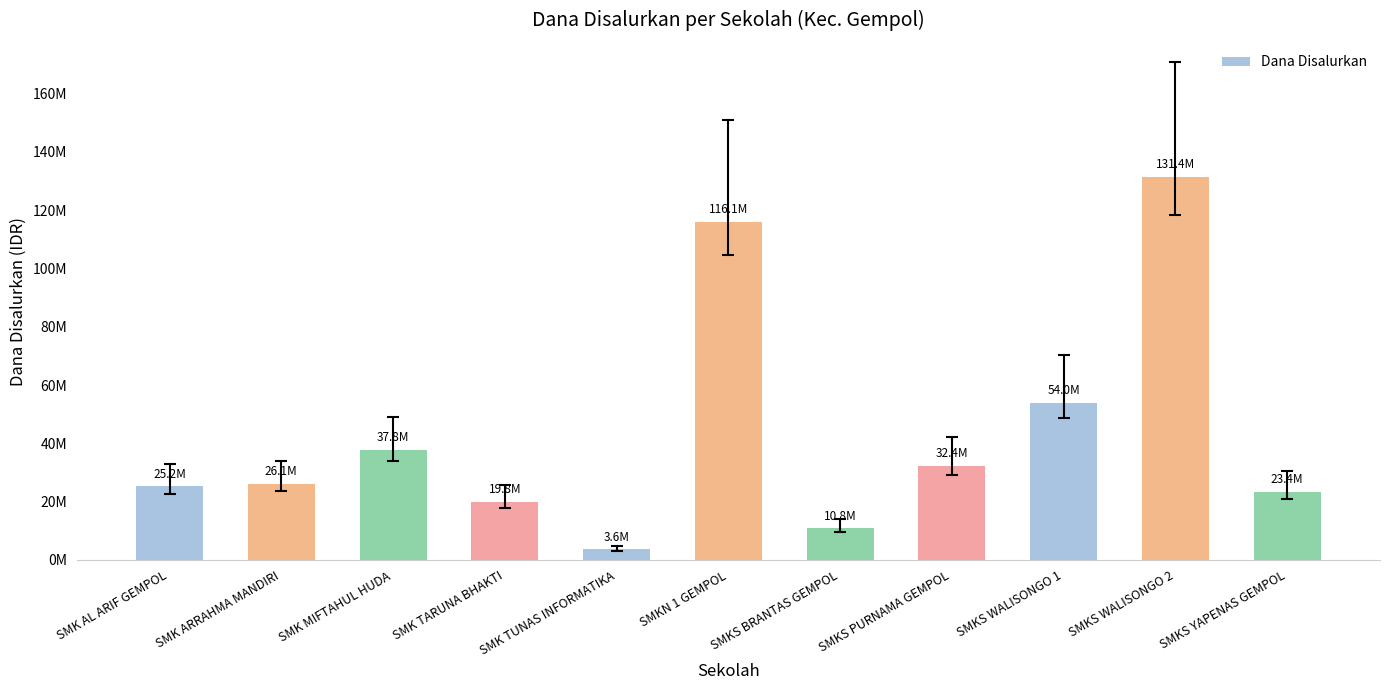

What is the sum of all values?

480600000